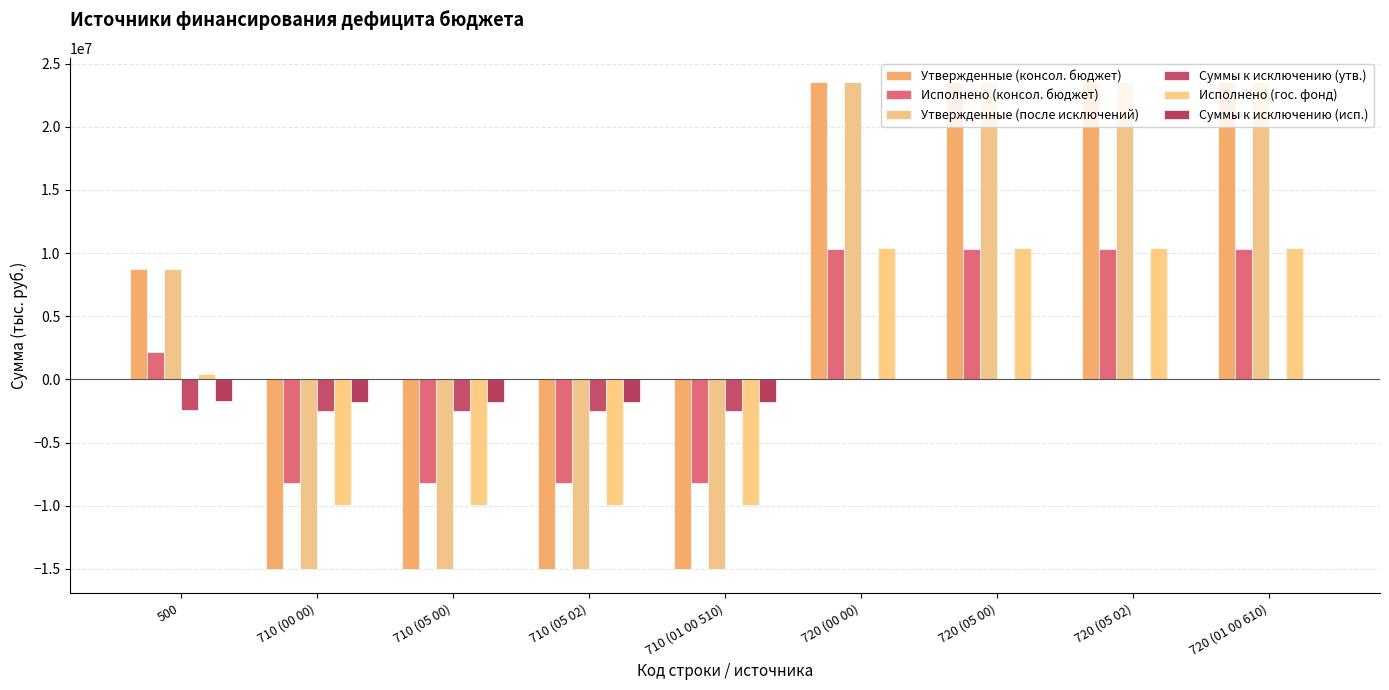

Are the bars horizontal?

No